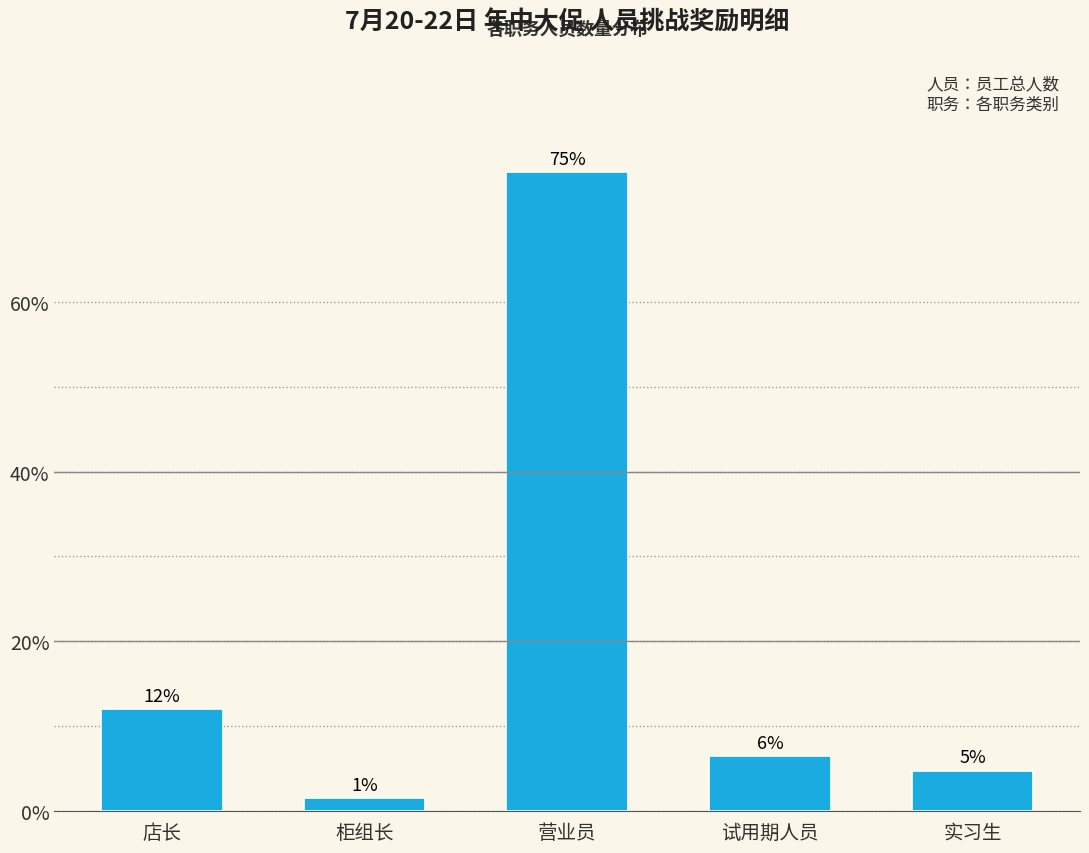

Does the chart contain any negative values?

No